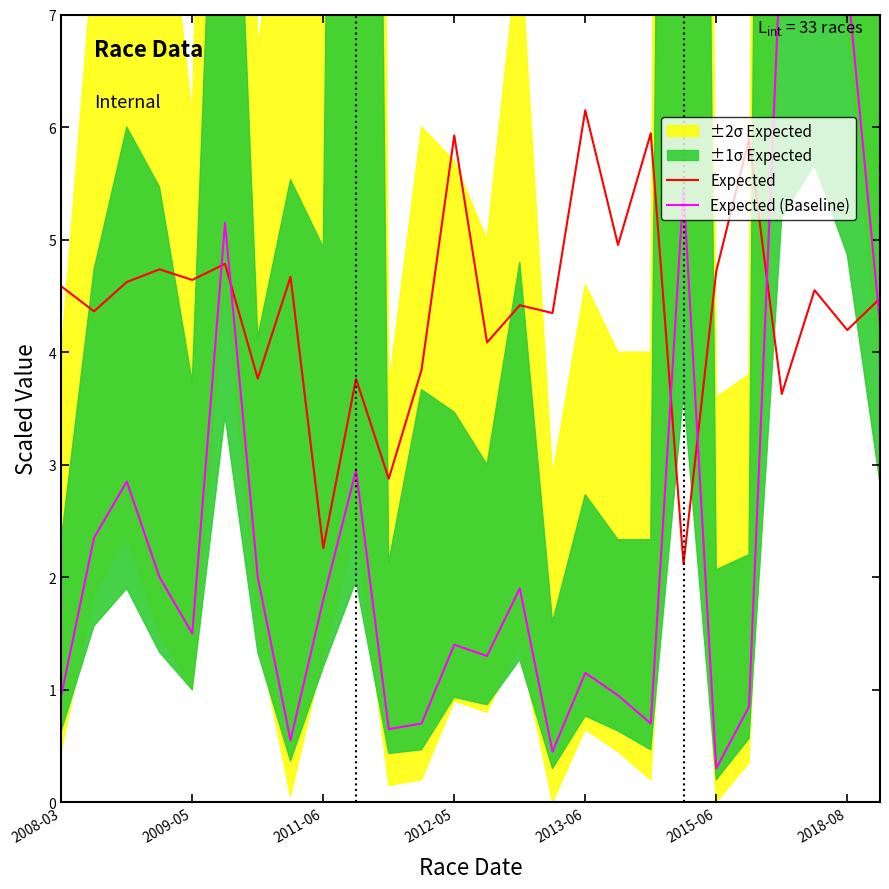

True or false: Expected (Baseline) and Expected intersect in this chart.

True